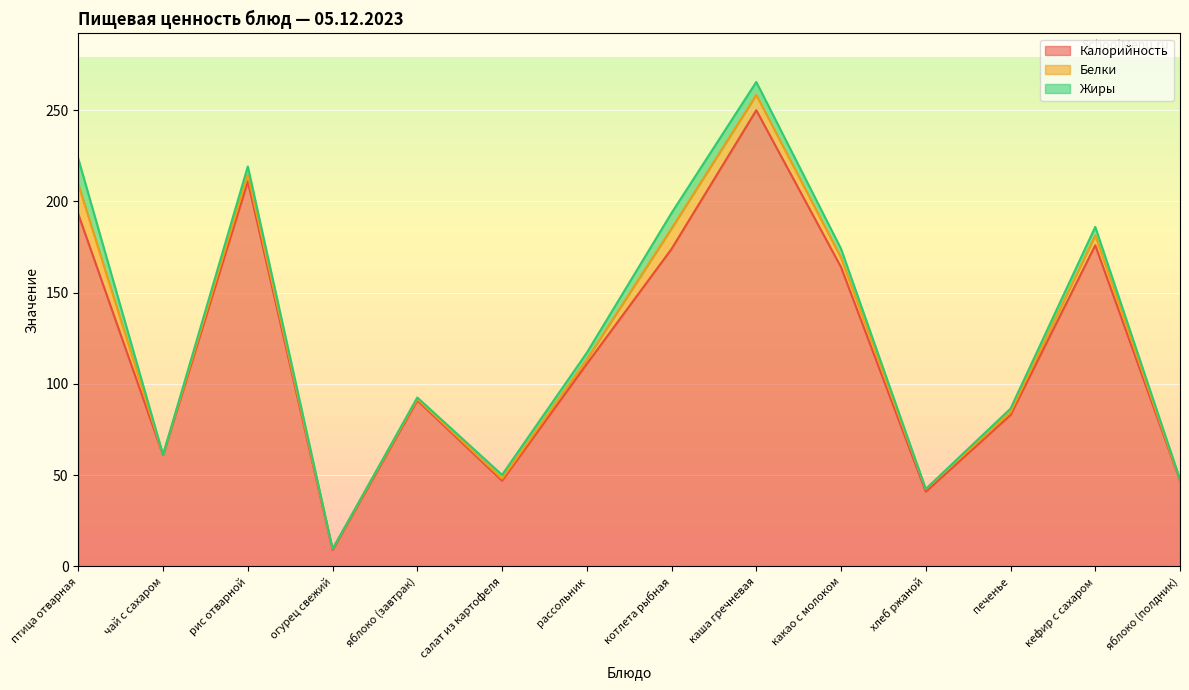

True or false: Жиры has a value of 9.8 at чай с сахаром.

False